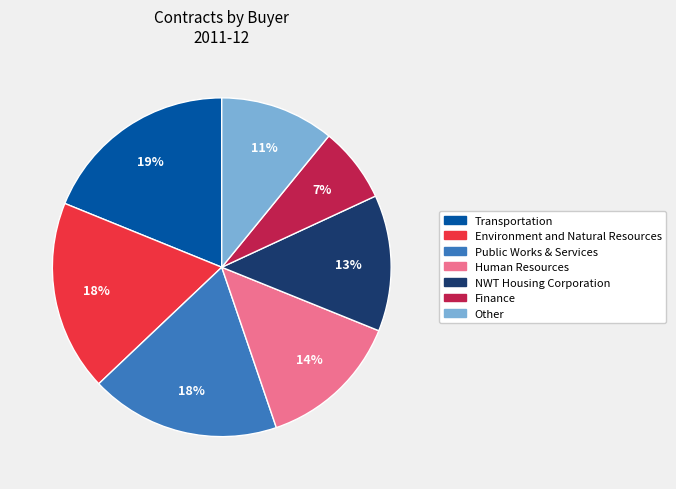

How many segments does this pie chart have?

7